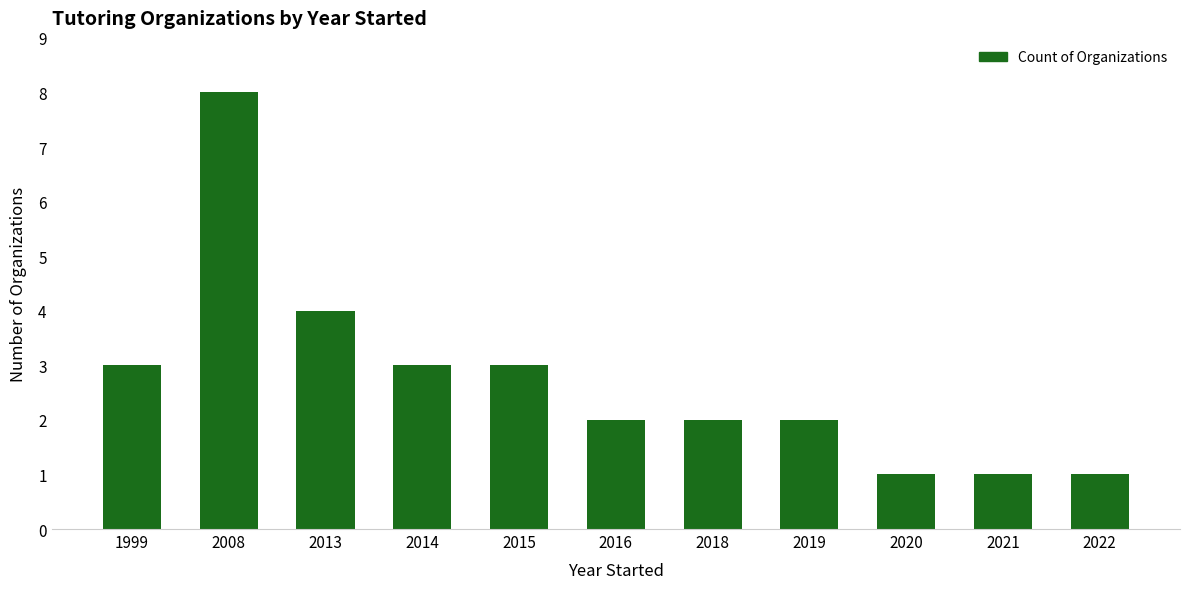

What is the smallest value displayed?

1